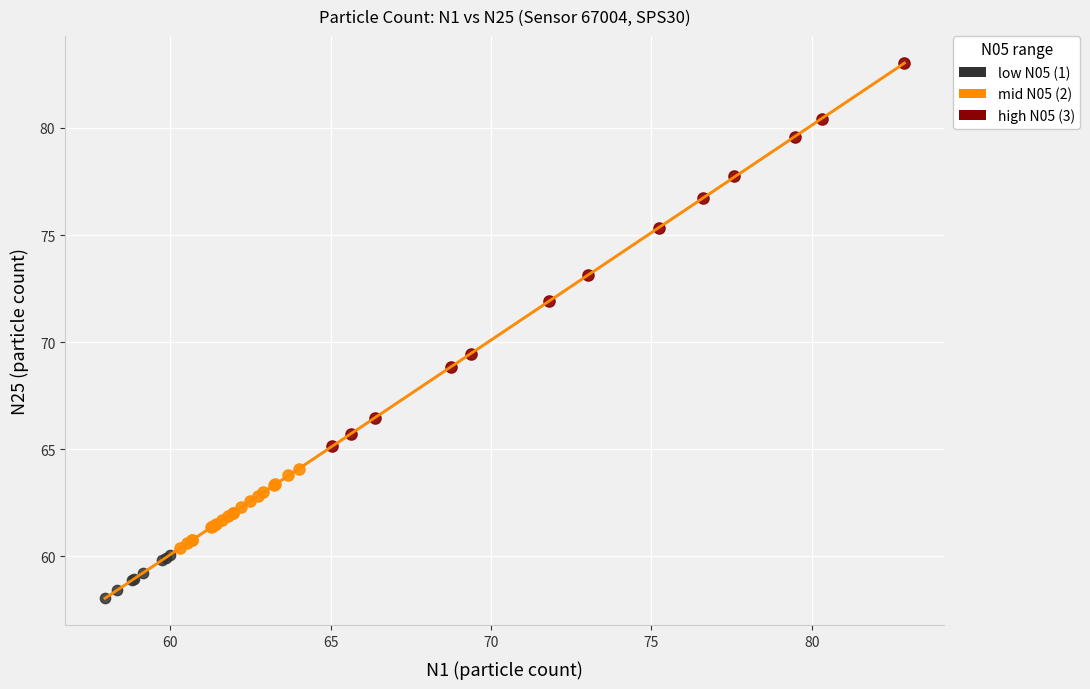

Which series reaches the minimum Y coordinate?

low N05 (1)